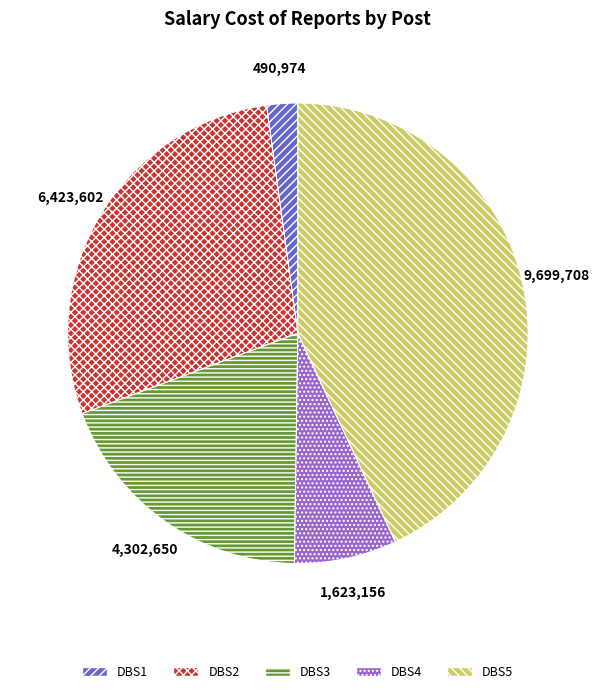

Rank the categories by value from lowest to highest.

DBS1, DBS4, DBS3, DBS2, DBS5